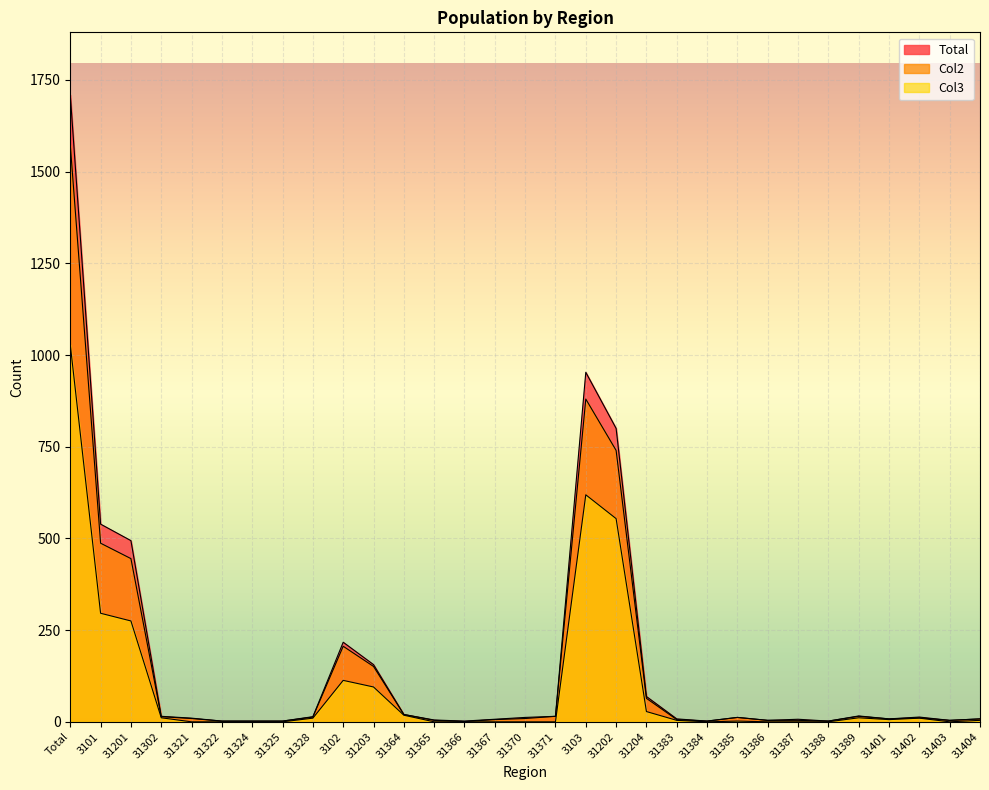

Which series has the widest spread of values?

Total